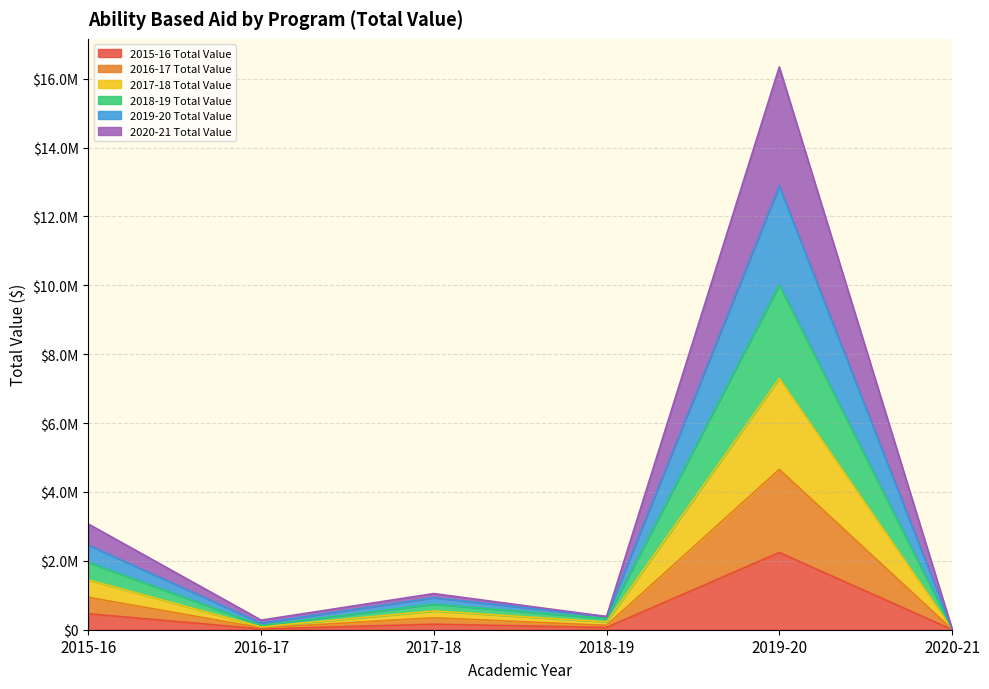

Does the chart have visible grid lines?

Yes